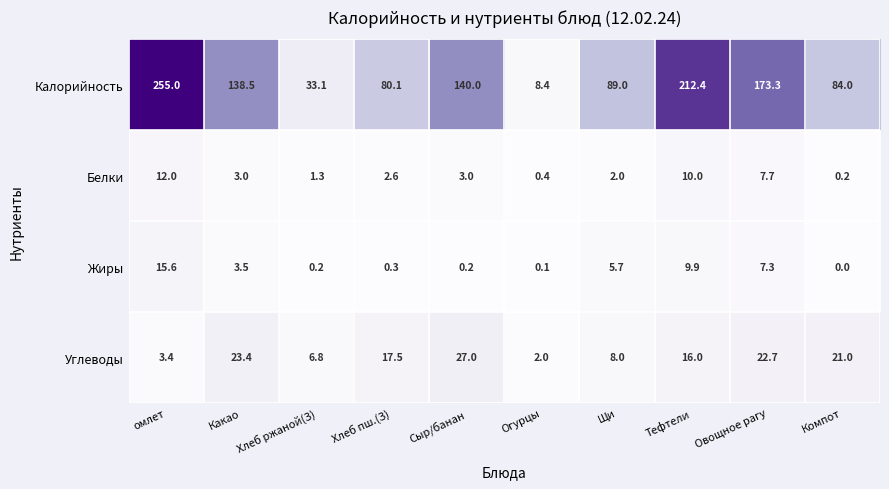

What is the difference between the maximum and second lowest values in the Белки series?

11.6